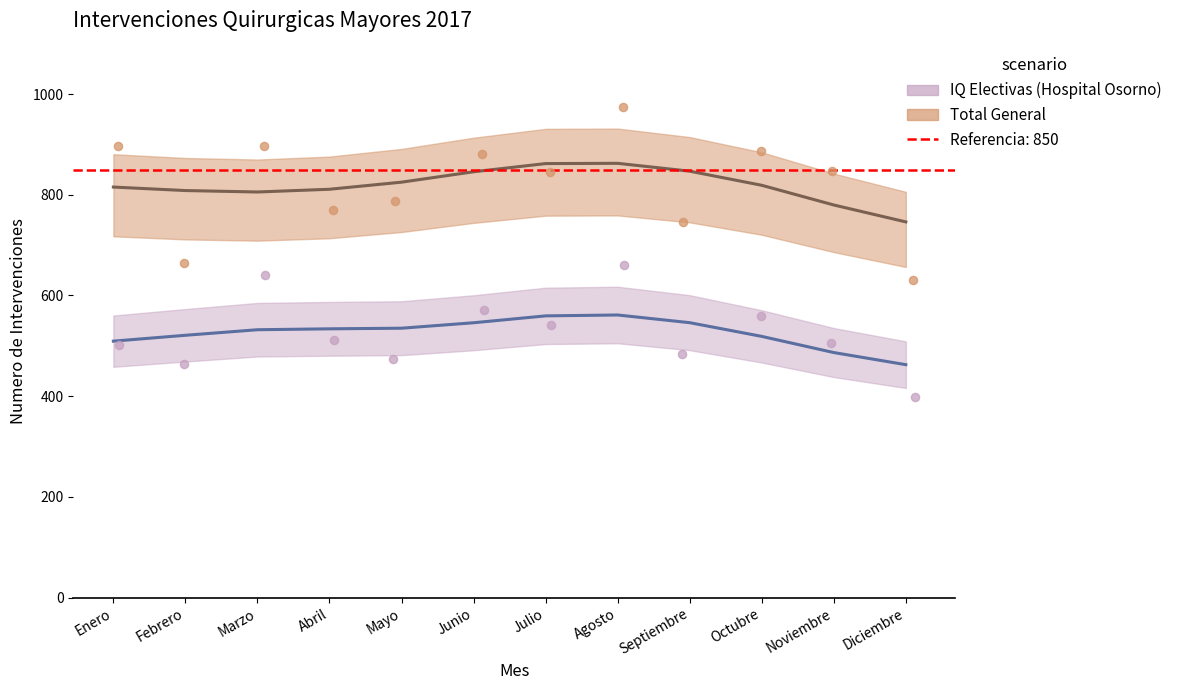

Which series reaches the minimum Y coordinate?

IQ Electivas (Hospital Osorno)